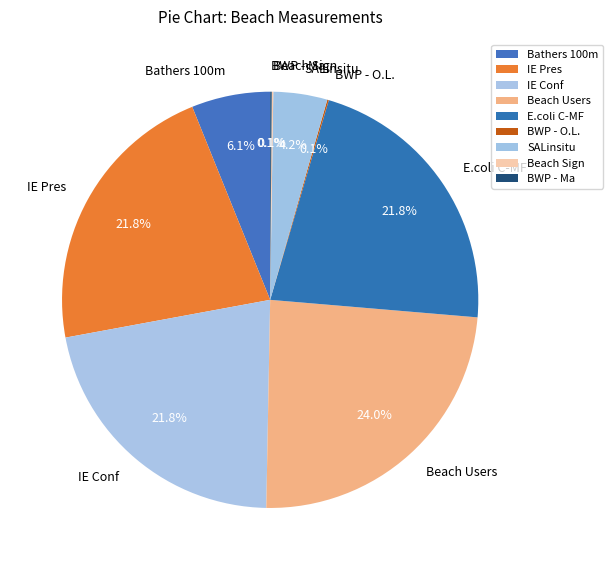

True or false: Bathers 100m accounts for 6% of the total.

True